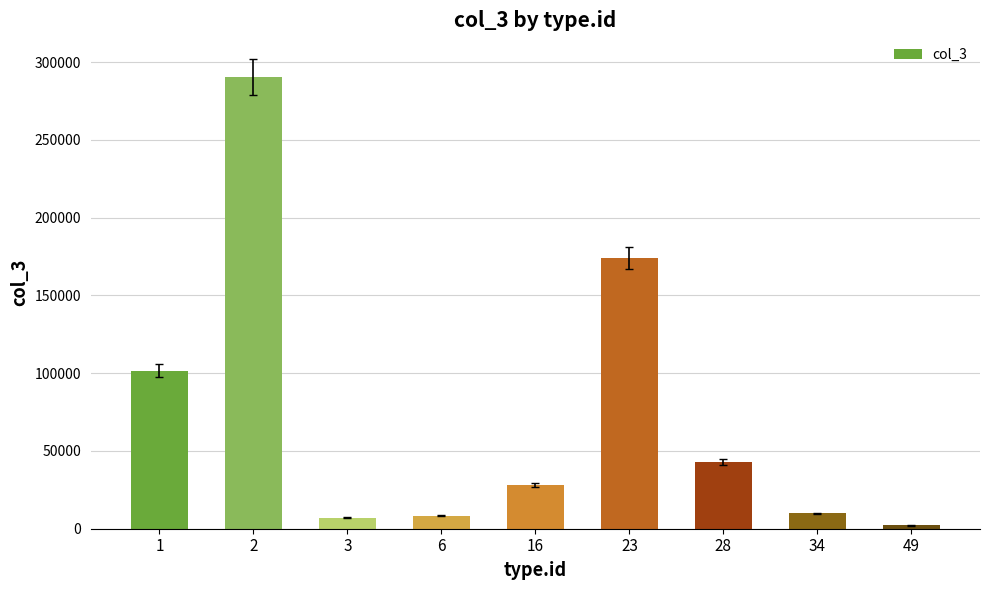

What is the minimum value shown in the chart?

2124